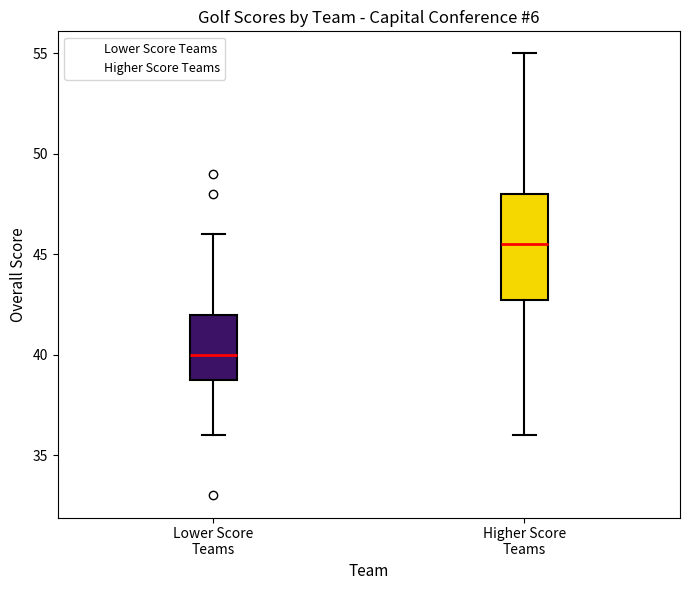

Reading left to right, transcribe this box plot: for each box, give where its median line is, the range the box spans, and where its two whiskers end, as read against the y-axis. The values are not printed on the chart, so give them approximately, as read against the axis.

Lower Score Teams: median 40.0, box 39.0 to 42.0, whiskers 36.0 to 46.0
Higher Score Teams: median 45.5, box 43.0 to 48.0, whiskers 36.0 to 55.0